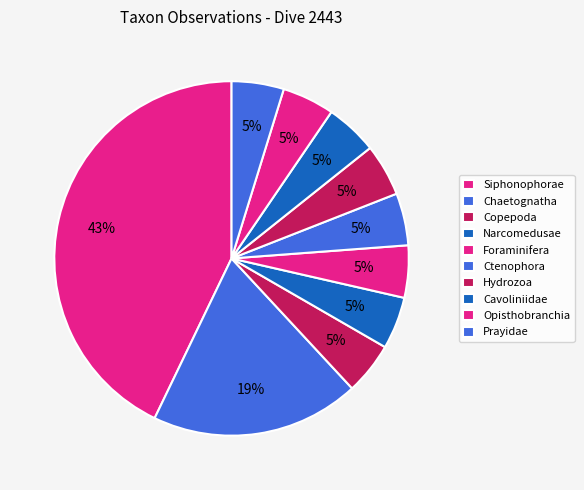

Rank the categories by value from lowest to highest.

Copepoda, Narcomedusae, Foraminifera, Ctenophora, Hydrozoa, Cavoliniidae, Opisthobranchia, Prayidae, Chaetognatha, Siphonophorae